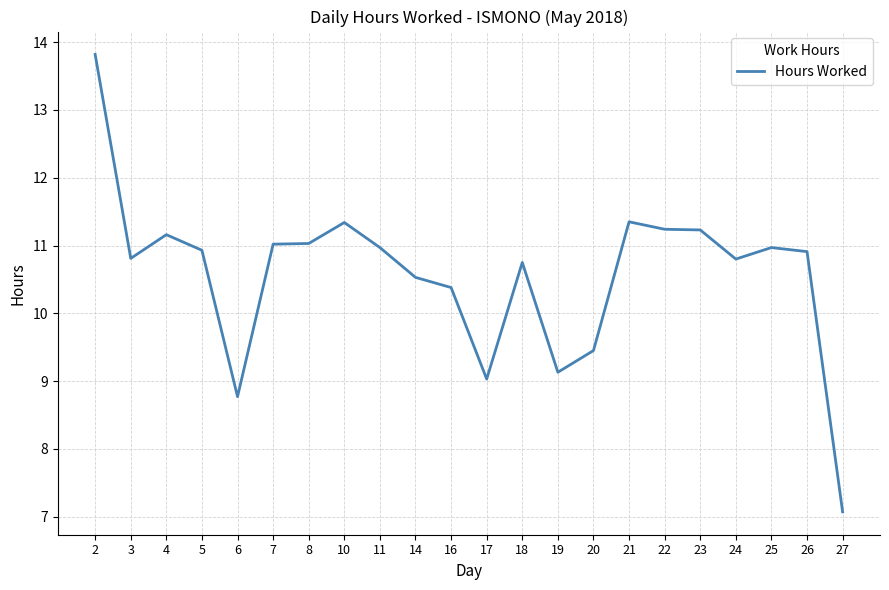

Approximately how many times larger is the value at 17 compared to 24?

0.8